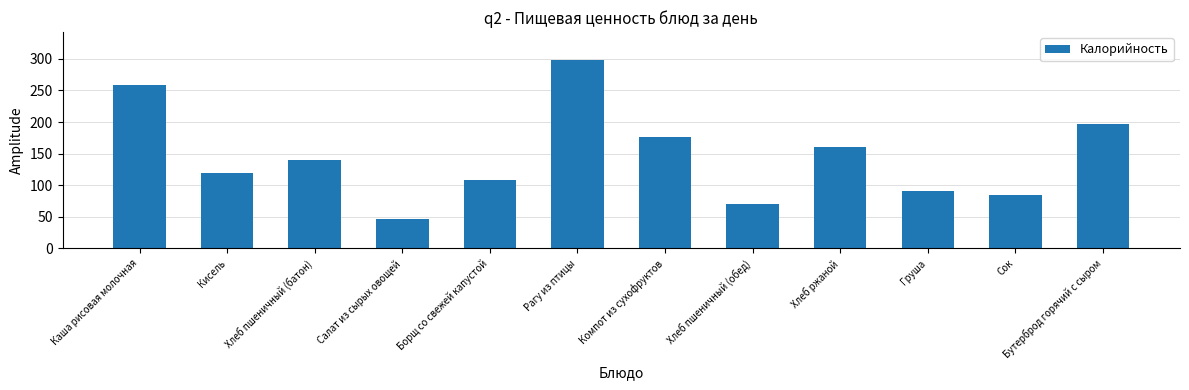

Reading left to right, what are all the values shown in this chart?

258.1	119.0	140.3	47.3	108.1	297.6	177.0	70.1	160.9	91.0	84.8	196.3